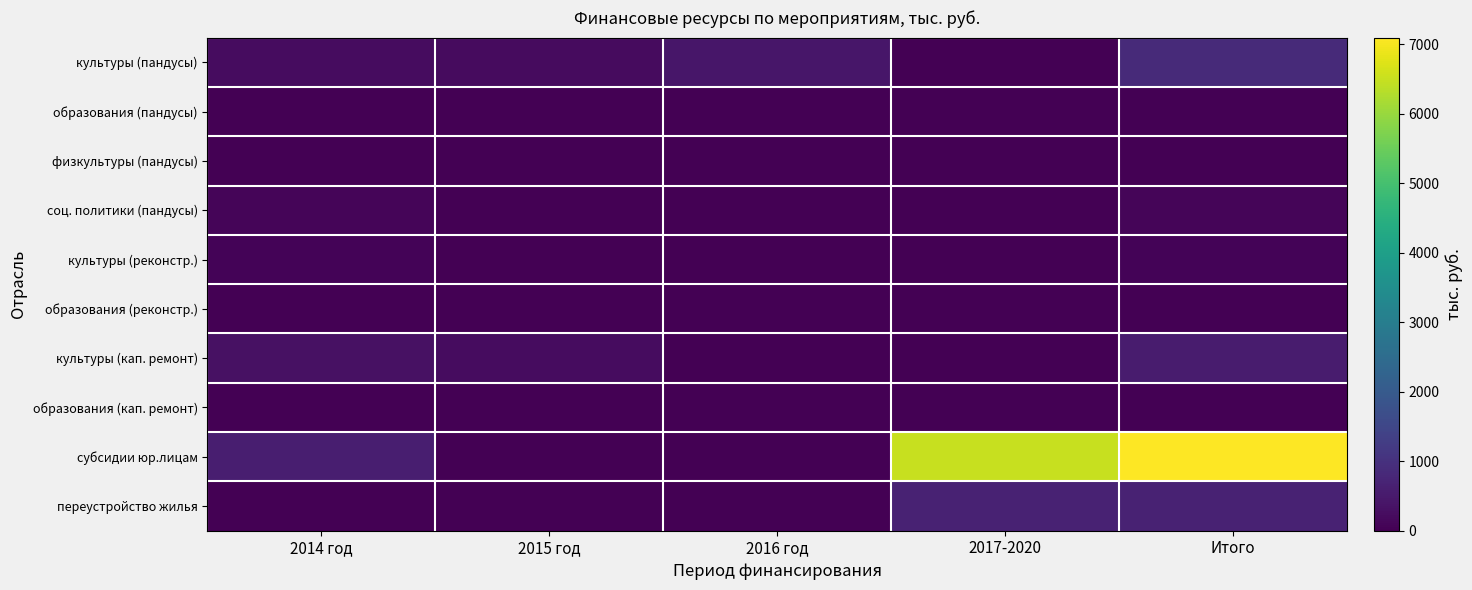

What is the difference between the highest and lowest values at 2015 год?

230